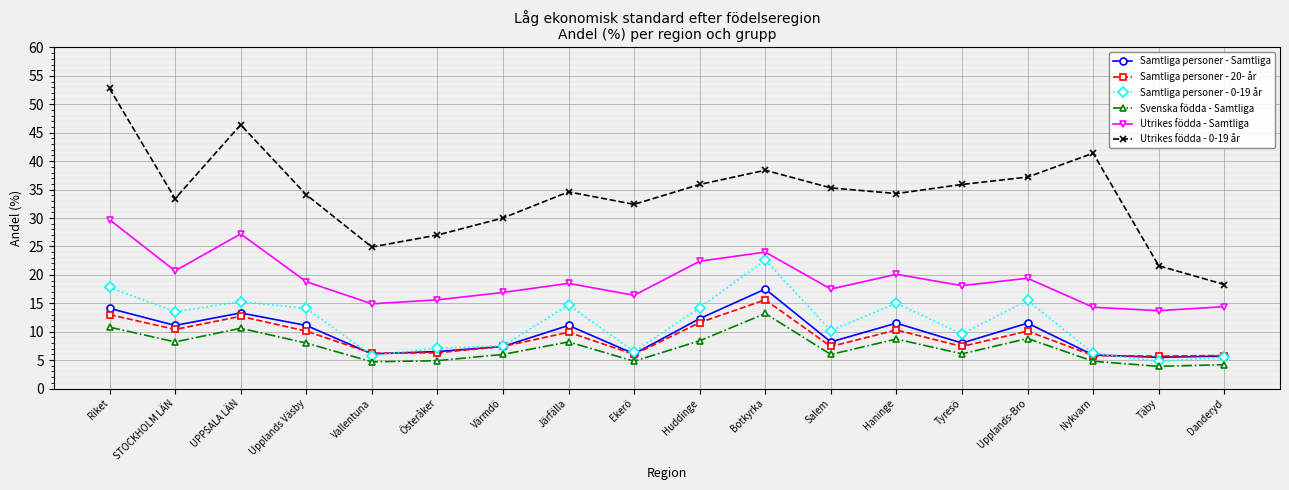

Is it true that Samtliga personer - Samtliga equals 7.4 at Värmdö?

True